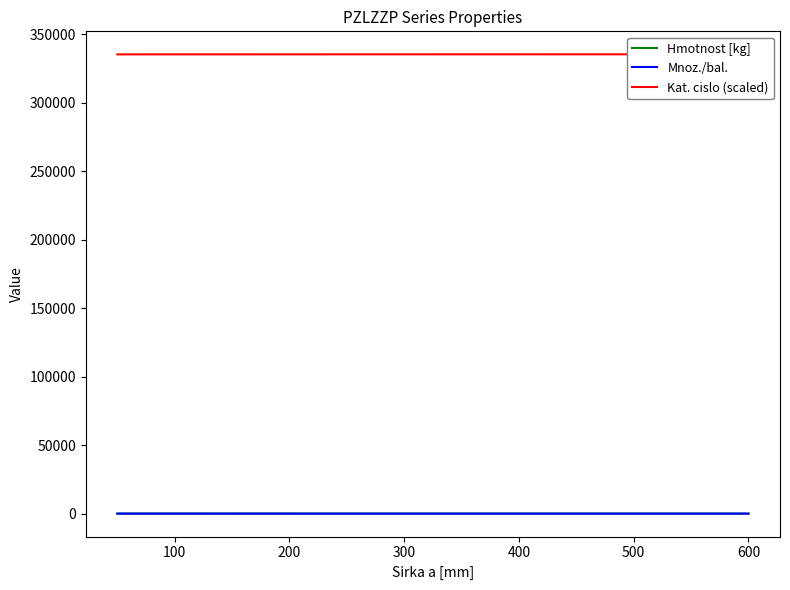

Which series changed the most between 200 and 500?

Kat. cislo (scaled)